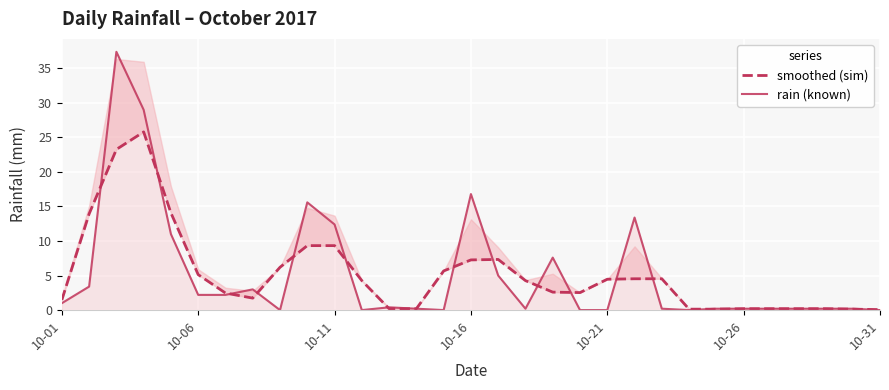

True or false: smoothed (sim) has more than 2 points higher than both neighbors.

False